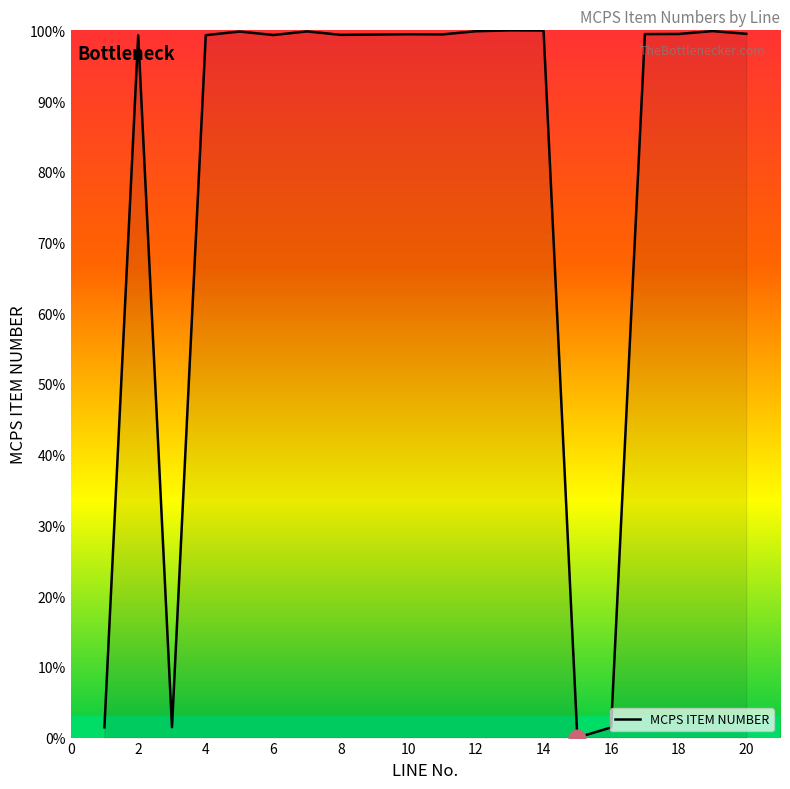

What is the greatest value displayed?

100.0